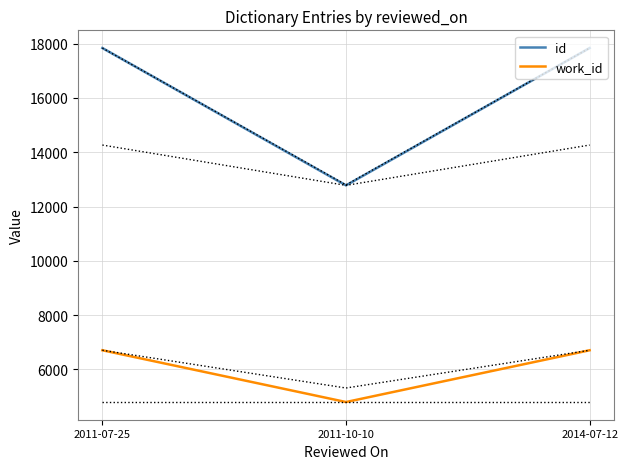

What are all the series names shown in the legend?

id, work_id